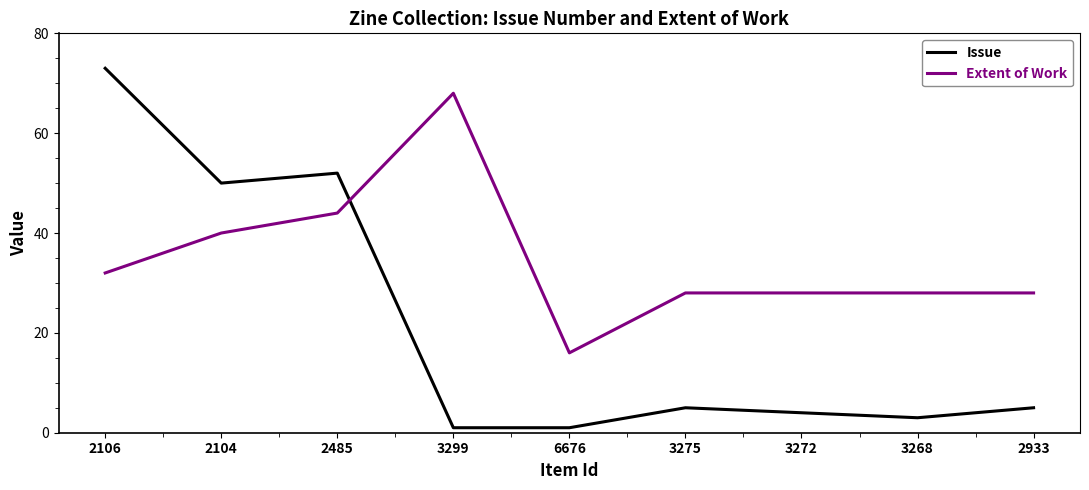

Which series ends up on top after the final intersection of Issue and Extent of Work?

Extent of Work